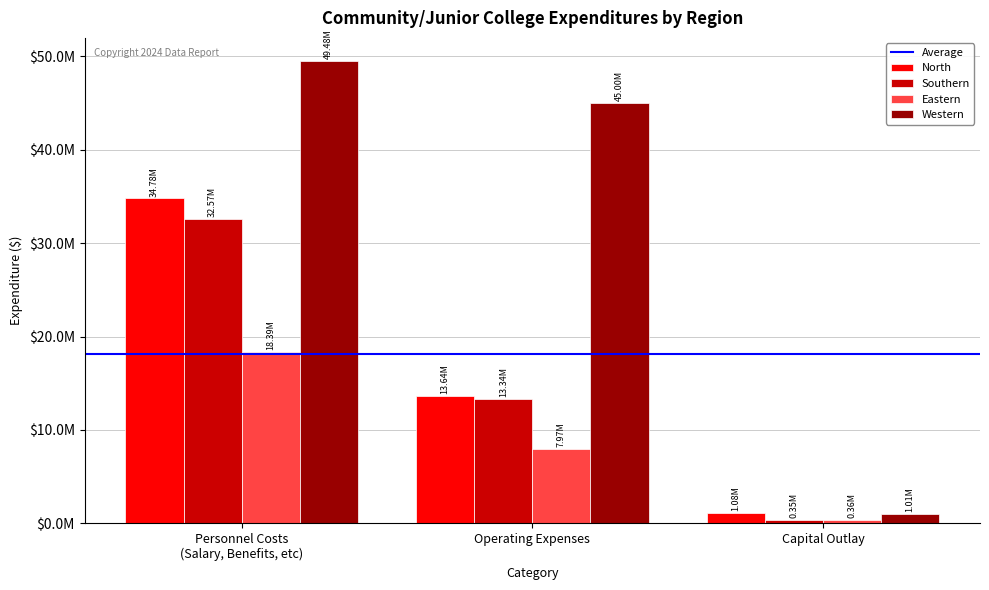

Which series has the widest spread of values?

Western